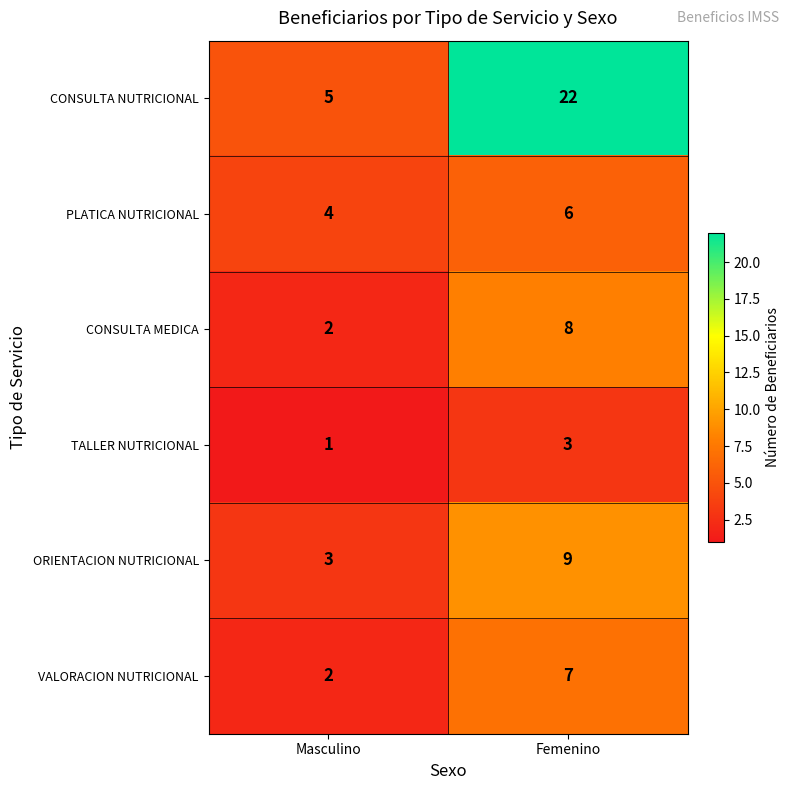

The value of CONSULTA NUTRICIONAL at Masculino is 5. True or false?

True